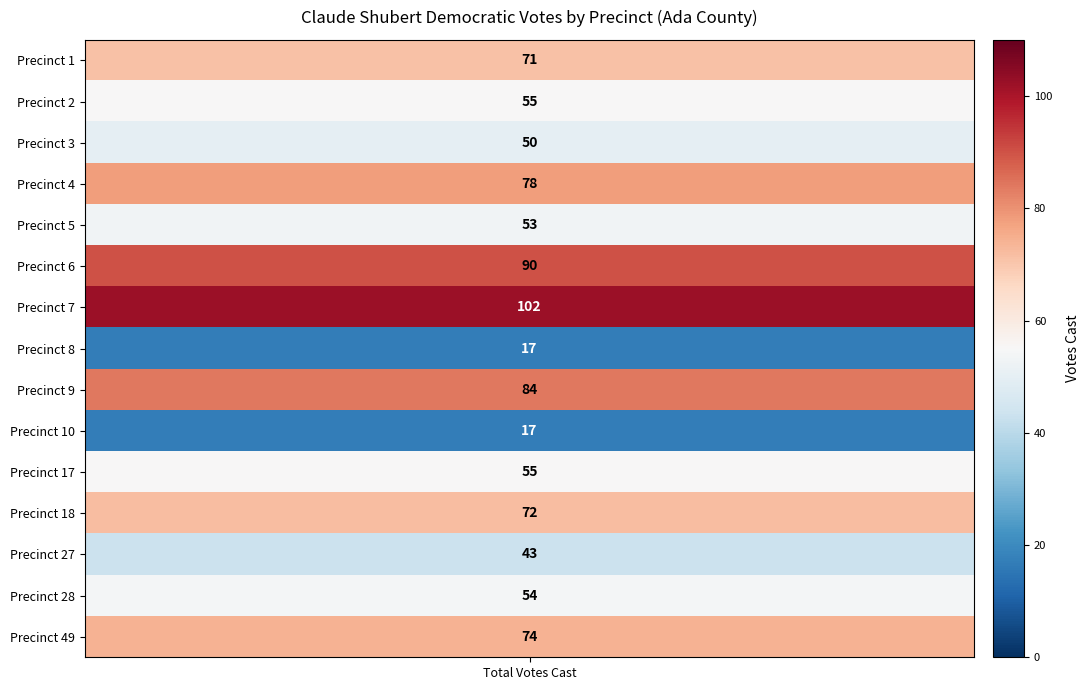

Reading left to right, list all the values displayed in this chart.

71	55	50	78	53	90	102	17	84	17	55	72	43	54	74